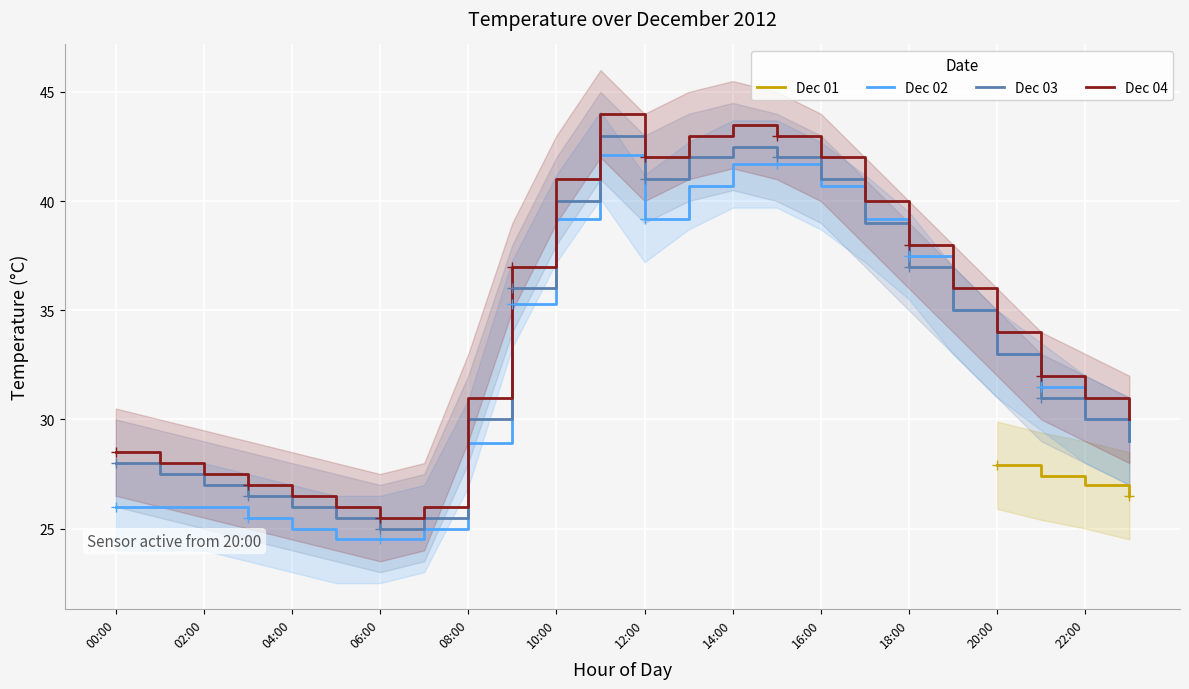

True or false: Dec 02 has a value of 24.5 at 06:00.

True